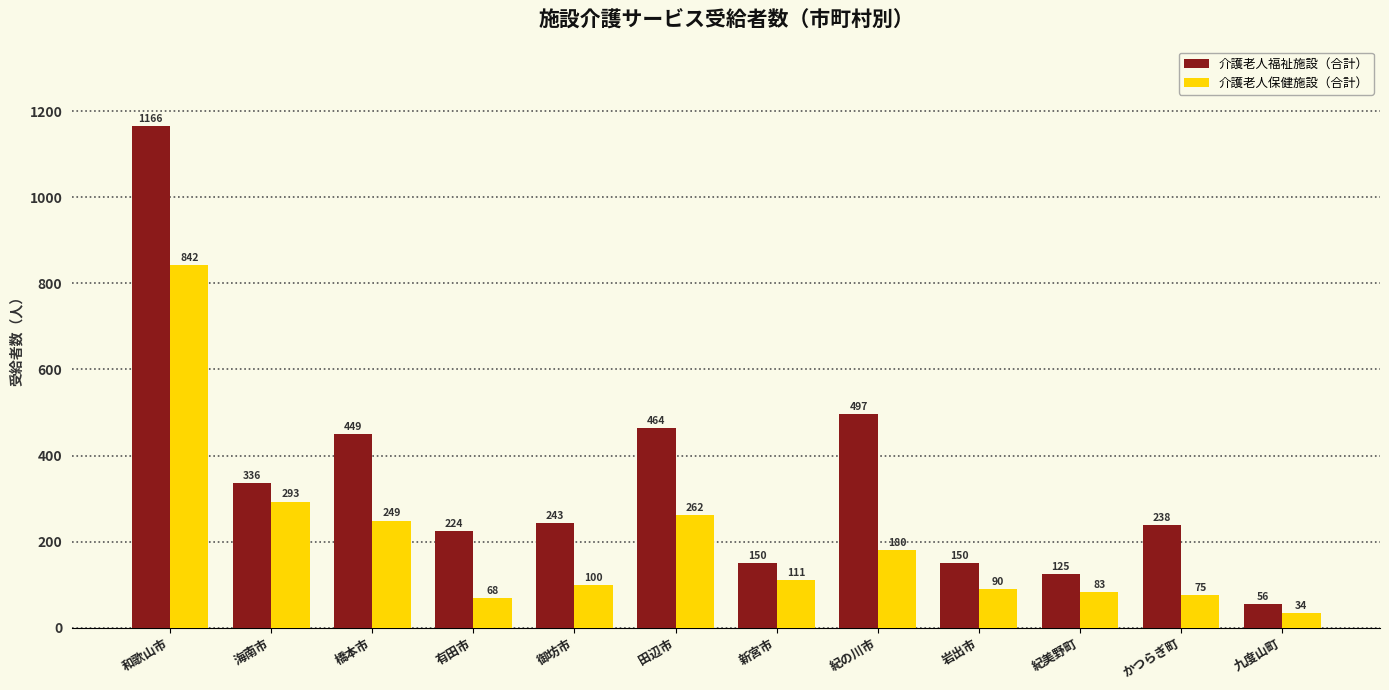

Reading left to right, what are all the values shown in this chart?

介護老人福祉施設（合計）: 和歌山市=1166	海南市=336	橋本市=449	有田市=224	御坊市=243	田辺市=464	新宮市=150	紀の川市=497	岩出市=150	紀美野町=125	かつらぎ町=238	九度山町=56
介護老人保健施設（合計）: 和歌山市=842	海南市=293	橋本市=249	有田市=68	御坊市=100	田辺市=262	新宮市=111	紀の川市=180	岩出市=90	紀美野町=83	かつらぎ町=75	九度山町=34